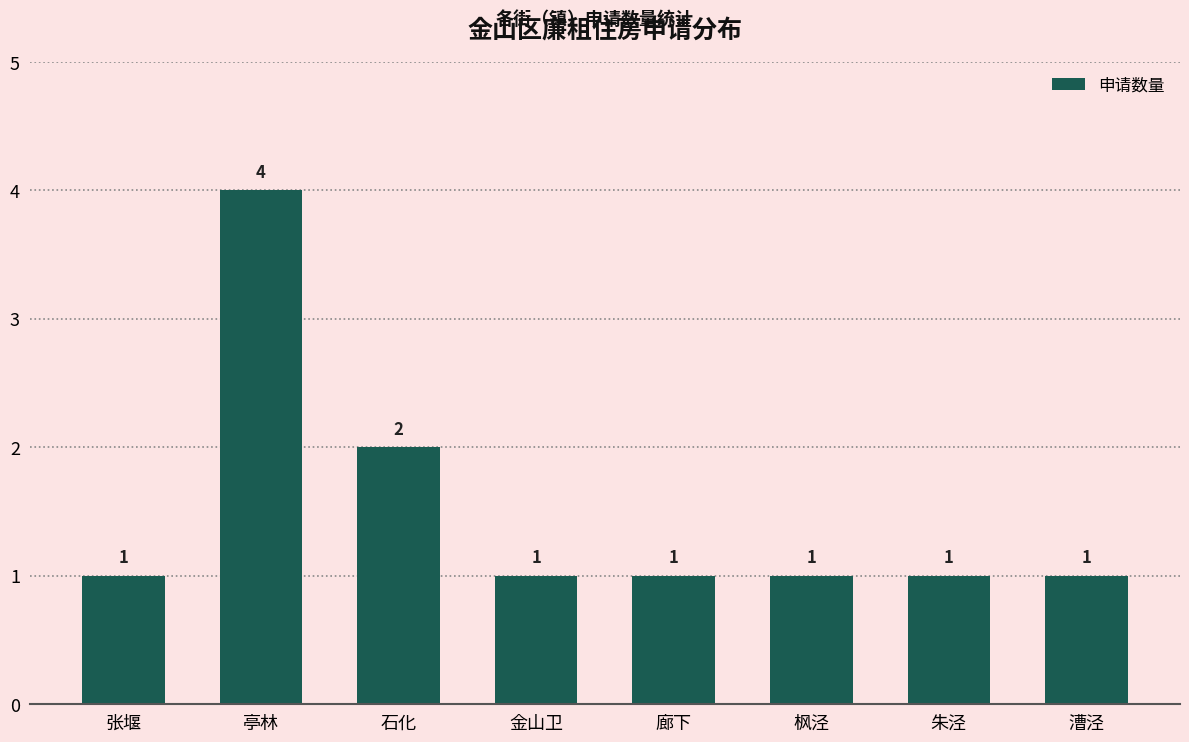

Does the chart contain any negative values?

No